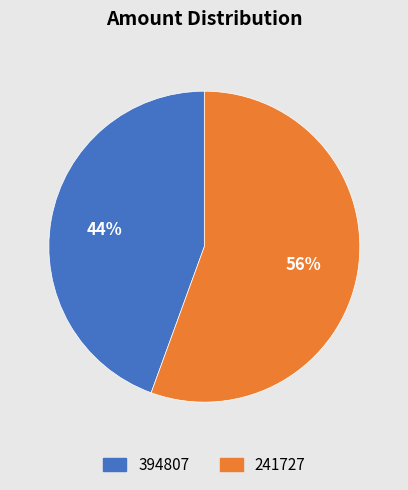

Is the sum of 394807 and 241727 greater than half?

Yes